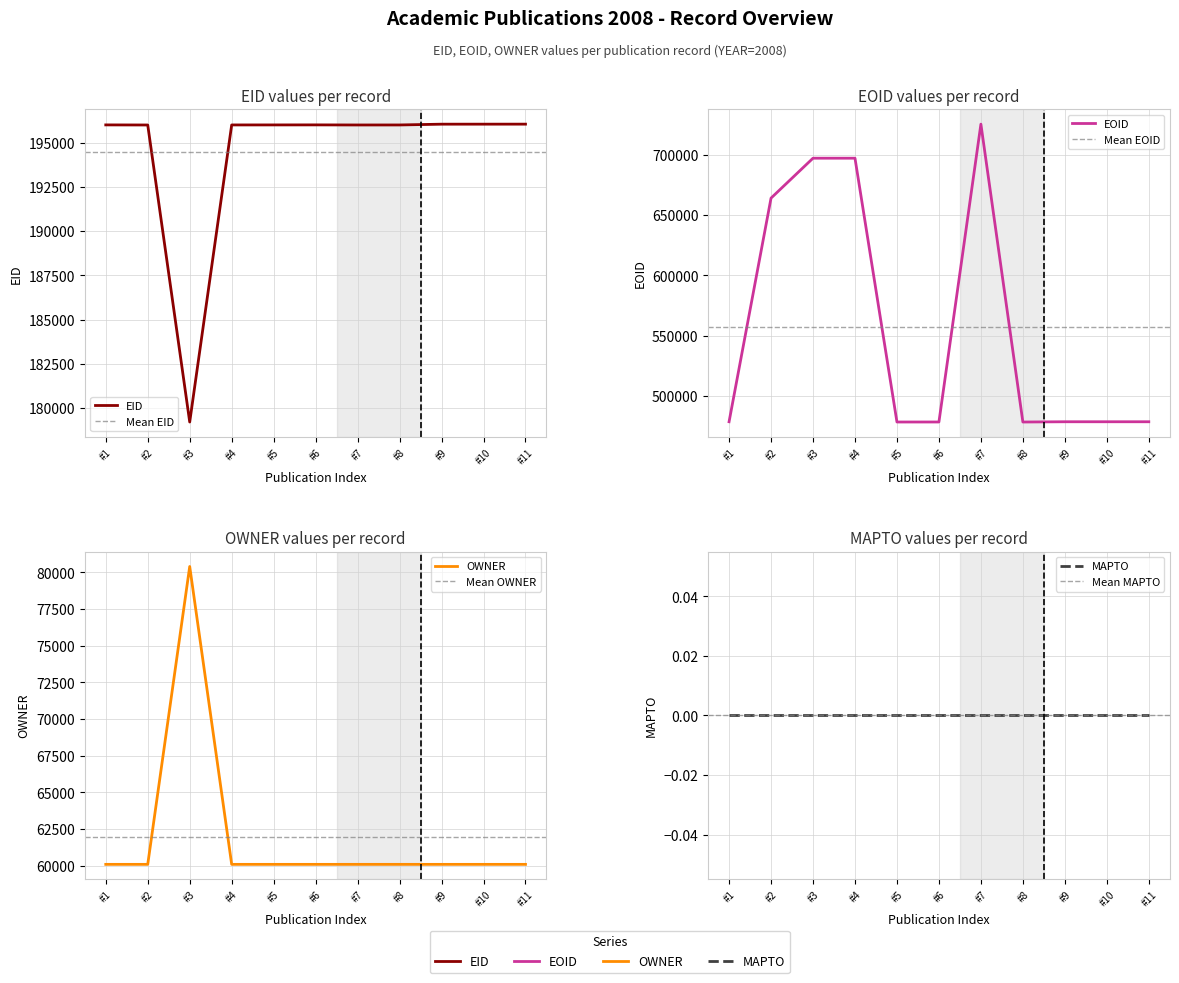

How many interior local peaks does the EID series have?

1